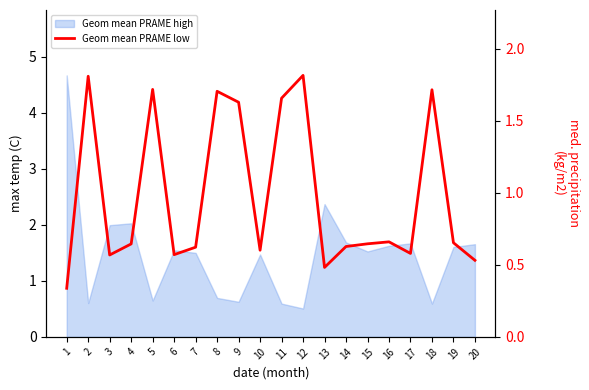

What is the difference between the values at 17 and 15?

0.1